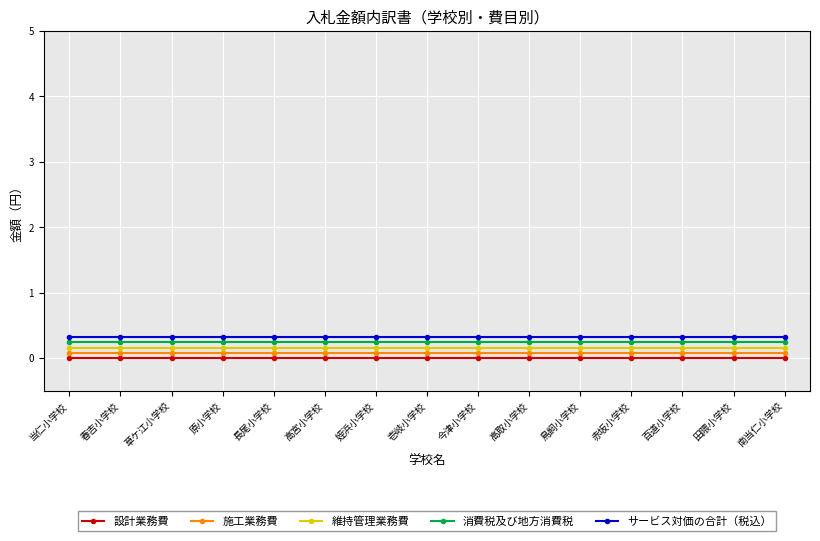

Between 姪浜小学校 and 原小学校, which is larger?

姪浜小学校